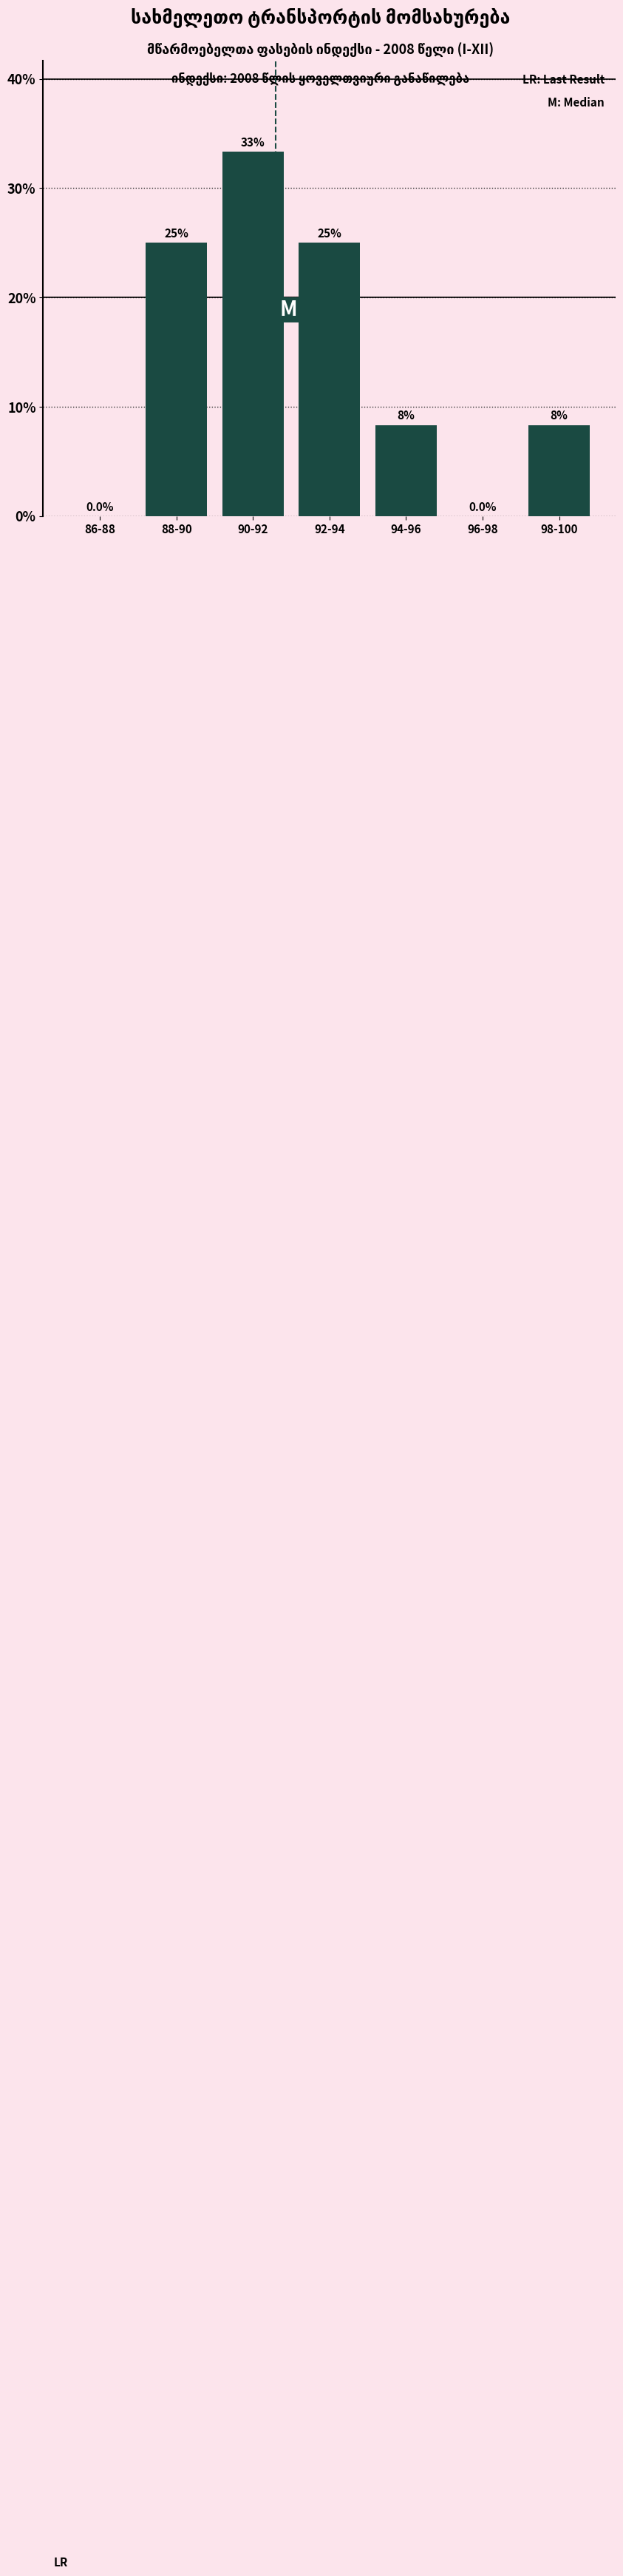

Reading left to right, what are all the values shown in this chart?

86-88=0.0	88-90=25.0	90-92=33.3	92-94=25.0	94-96=8.3	96-98=0.0	98-100=8.3